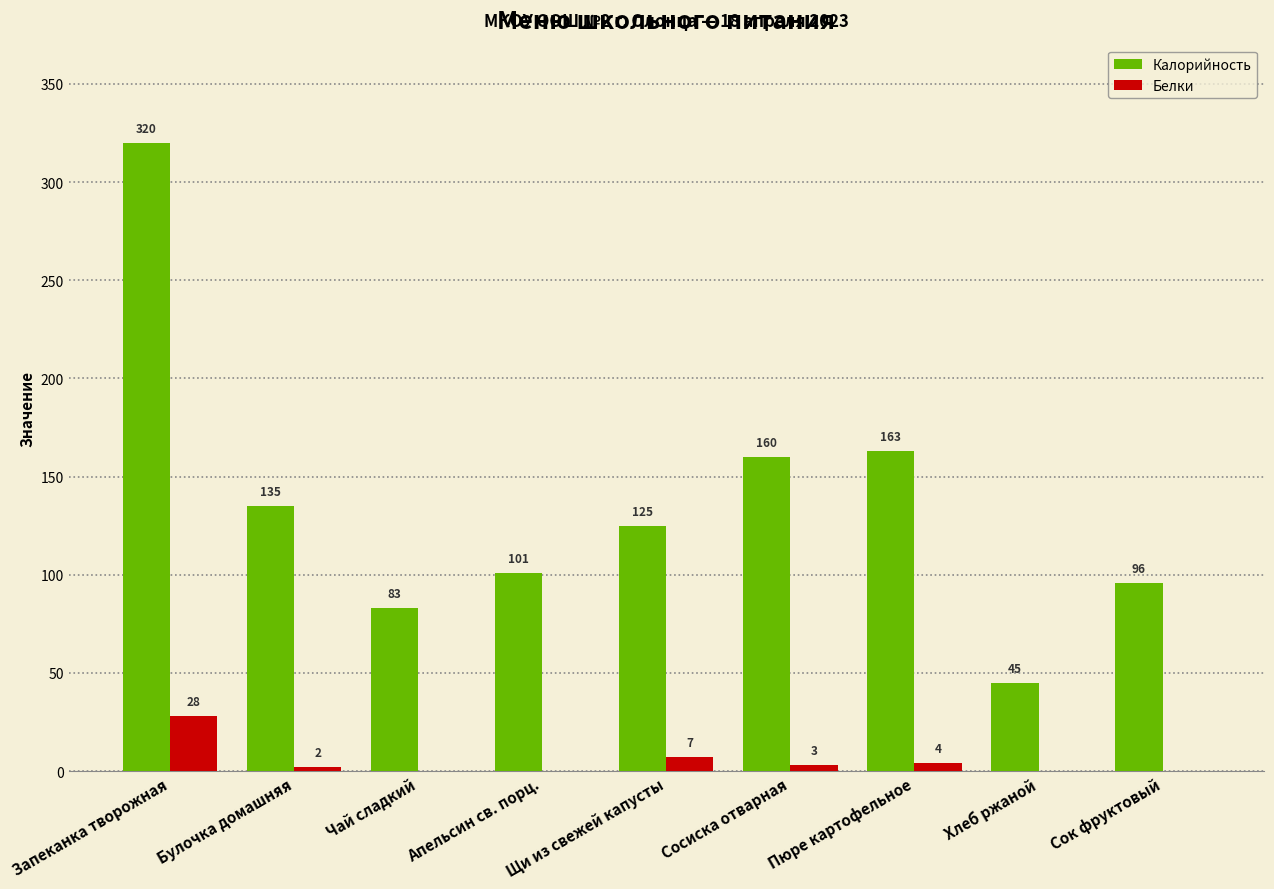

Reading left to right, what are all the values shown in this chart?

Калорийность: Запеканка творожная=320	Булочка домашняя=135	Чай сладкий=83	Апельсин св. порц.=101	Щи из свежей капусты=125	Сосиска отварная=160	Пюре картофельное=163	Хлеб ржаной=45	Сок фруктовый=96
Белки: Запеканка творожная=28	Булочка домашняя=2	Чай сладкий=0	Апельсин св. порц.=0	Щи из свежей капусты=7	Сосиска отварная=3	Пюре картофельное=4	Хлеб ржаной=0	Сок фруктовый=0